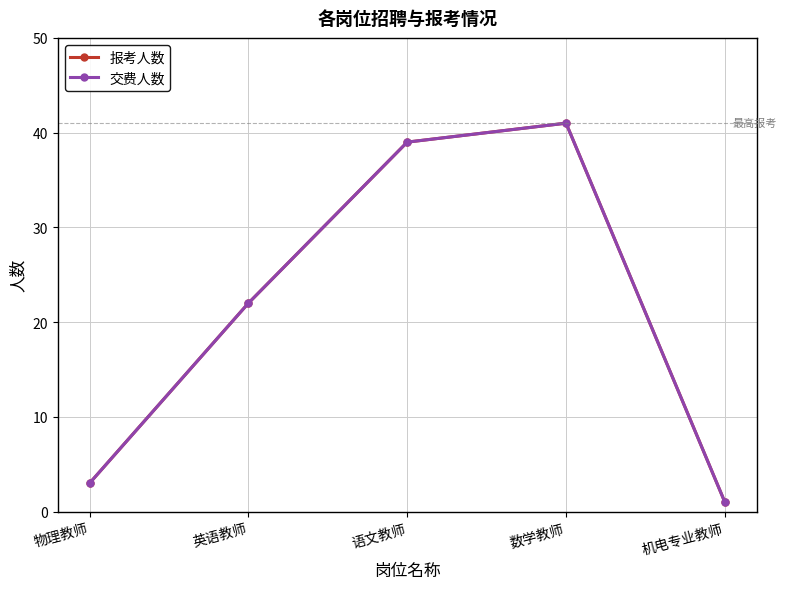

True or false: 交费人数 and 报考人数 intersect in this chart.

False